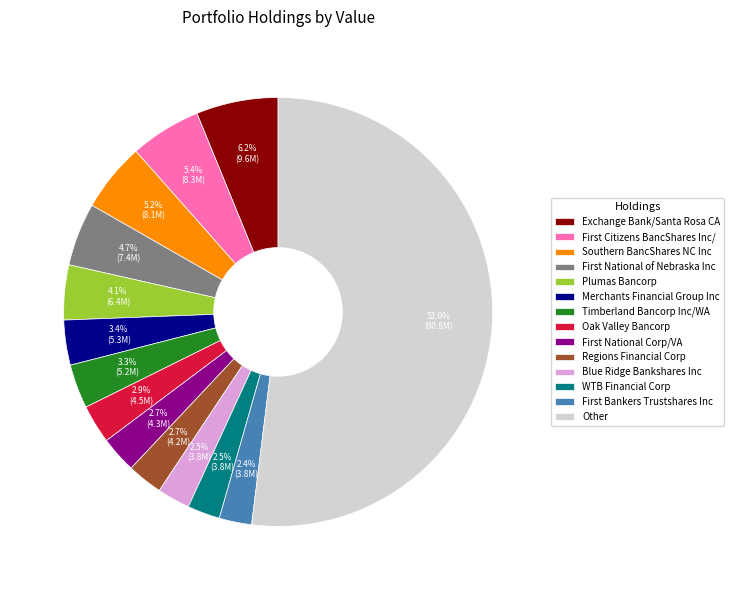

Is there a majority slice in this chart?

Yes